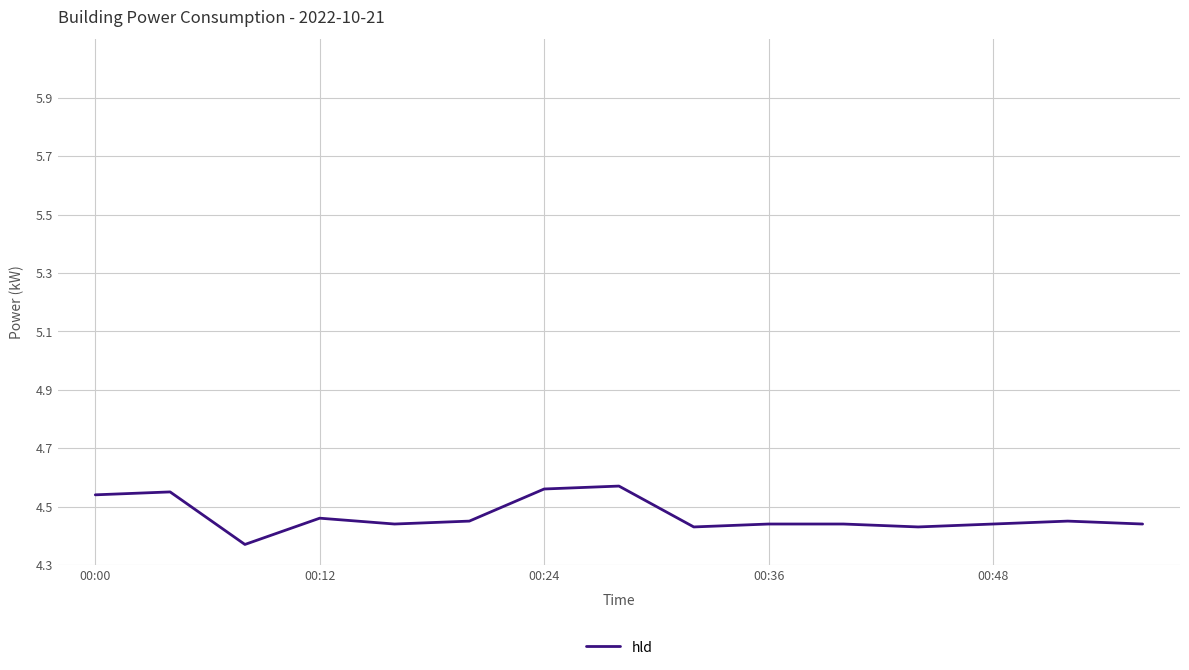

Is this an area chart (filled region under the line)?

No